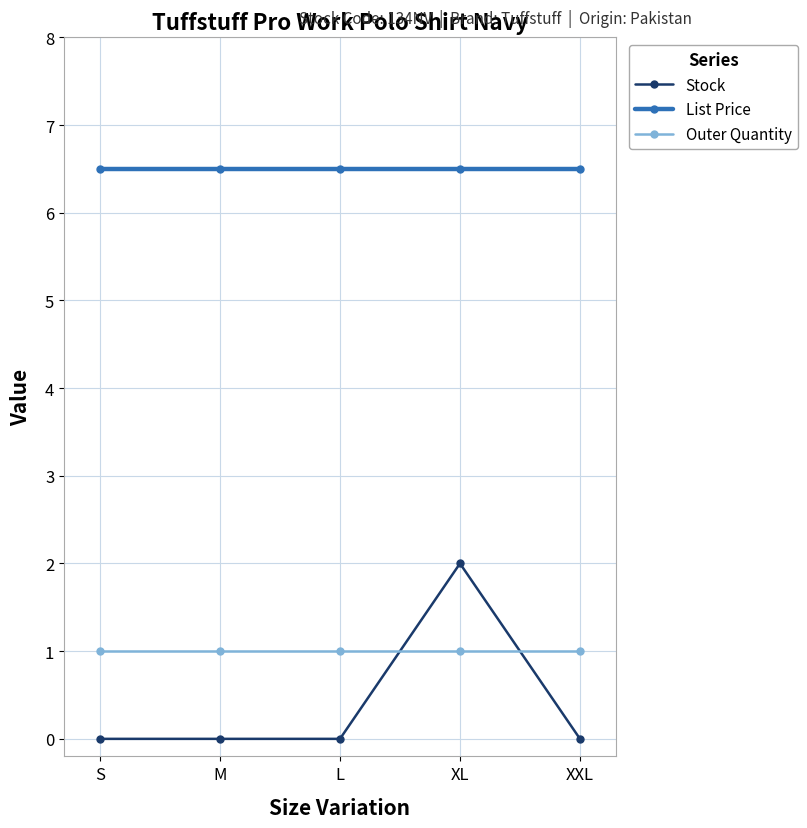

What is the total value across all series at M?

7.5